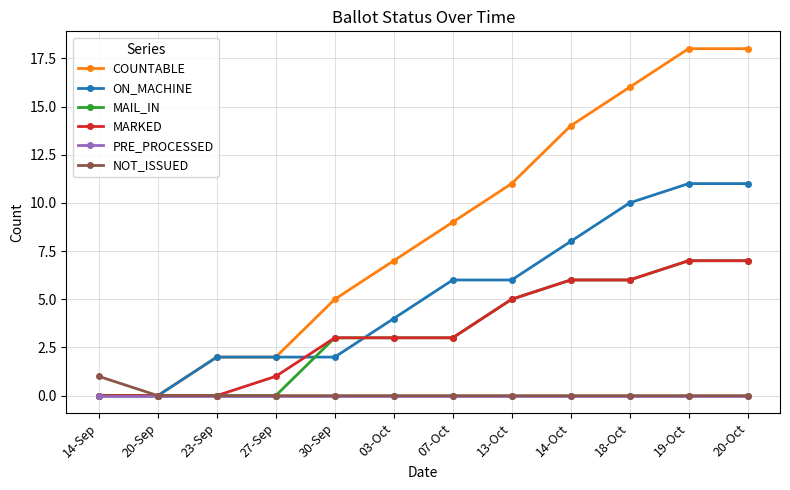

What is the total value across all series at 20-Oct?

43